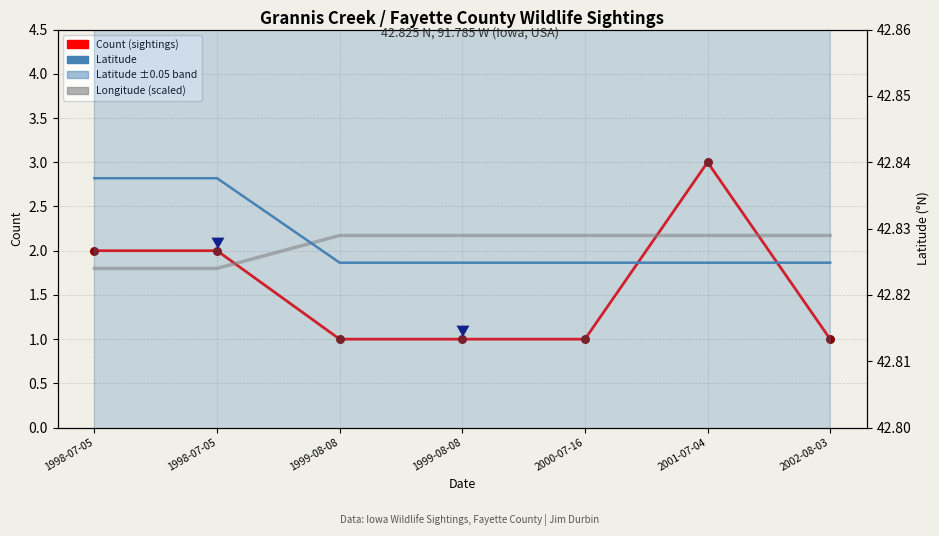

Which series contains the highest Y value?

Latitude